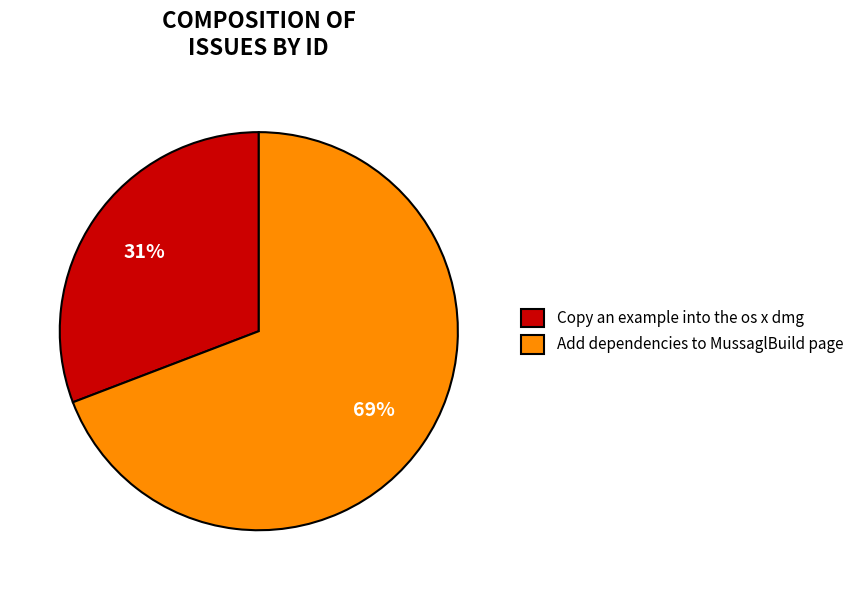

To the nearest percent, what percentage of the pie is Copy an example into the os x dmg?

31%